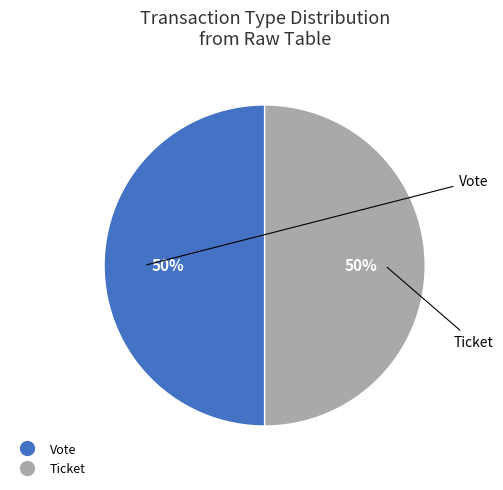

To the nearest percent, what is the average slice percentage?

50%